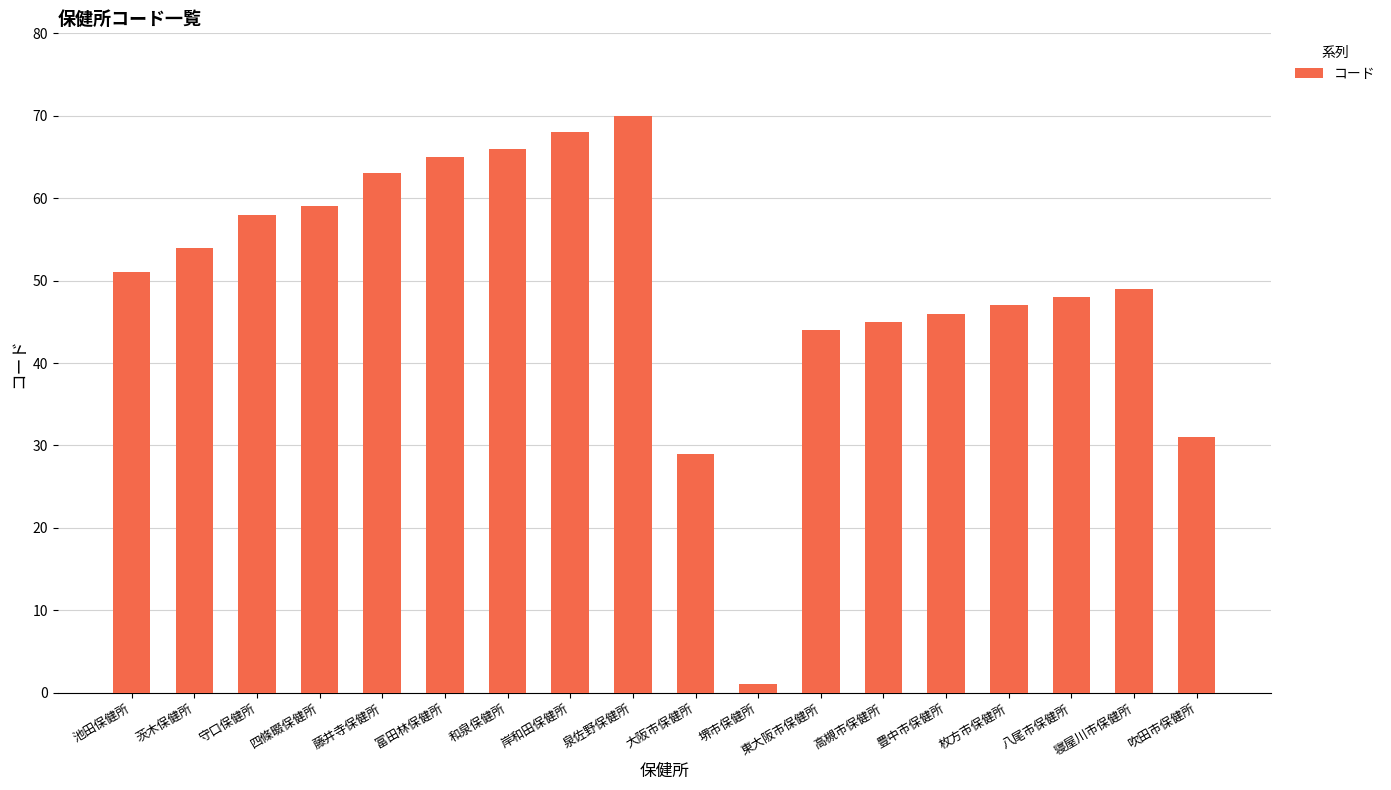

Reading left to right, transcribe all the data shown in this chart.

51	54	58	59	63	65	66	68	70	29	1	44	45	46	47	48	49	31